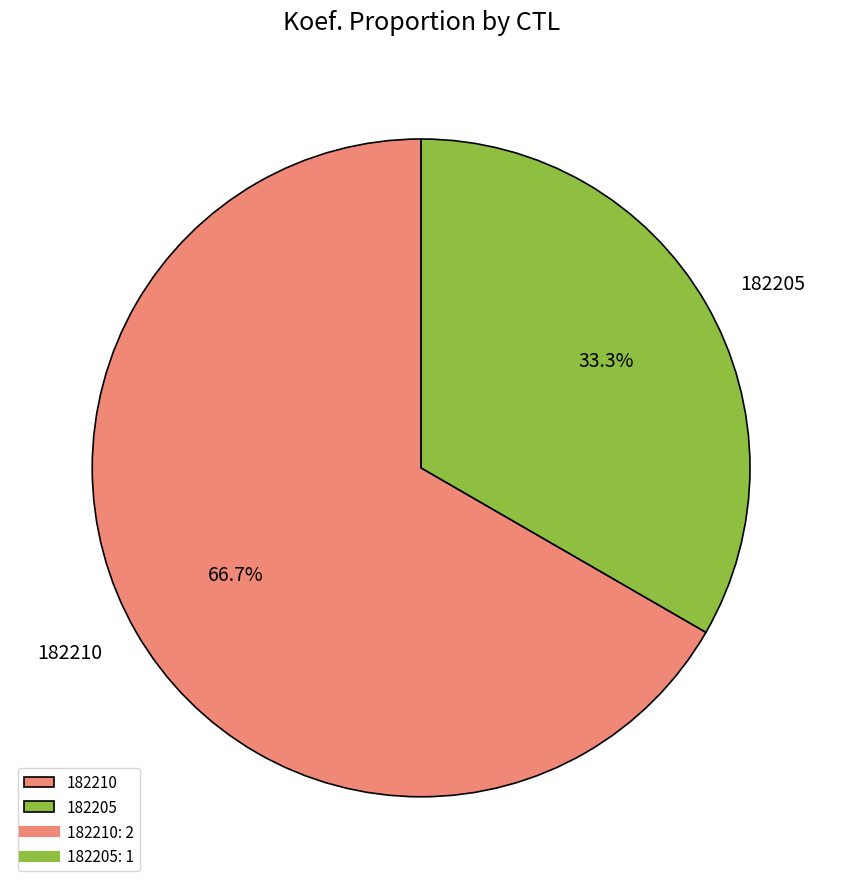

How many slices are in this pie chart?

2